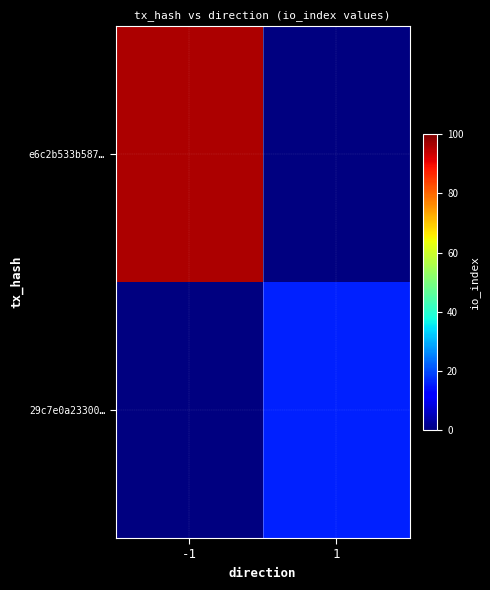

Which label corresponds to the largest value in the chart?

-1